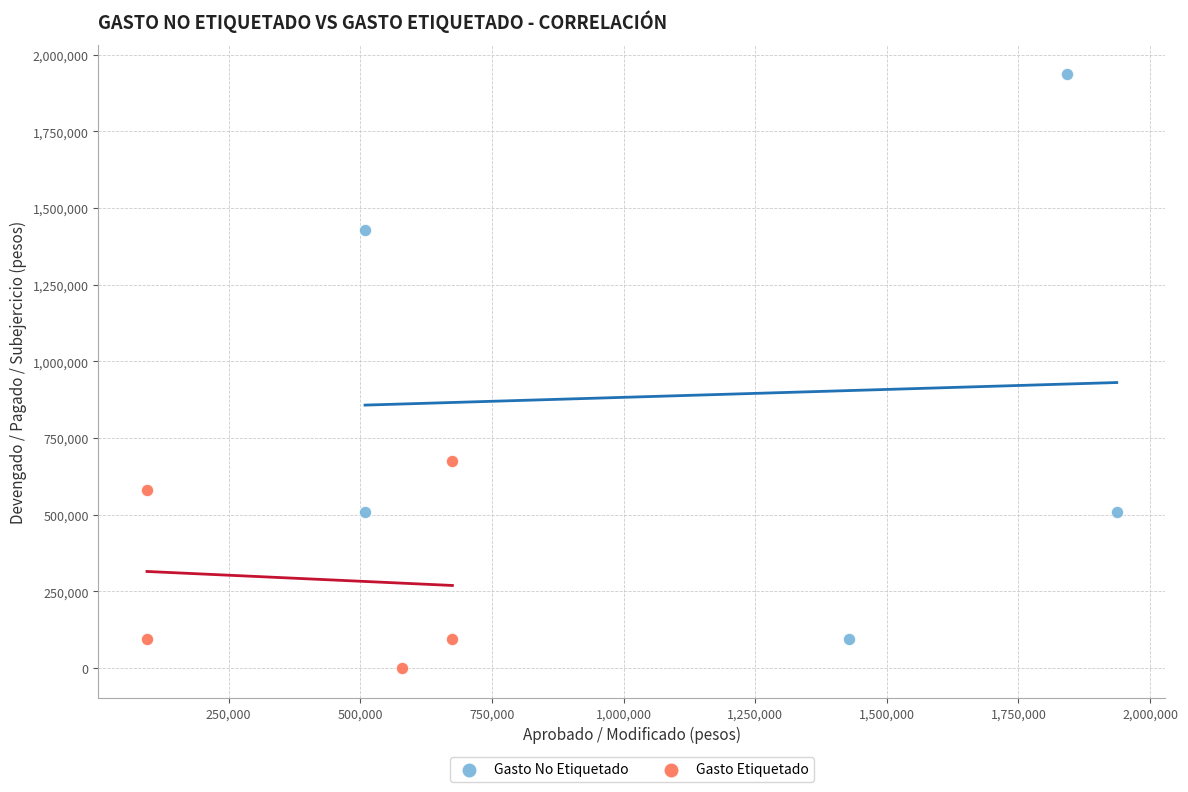

Which series has the widest spread of Y values?

Gasto No Etiquetado